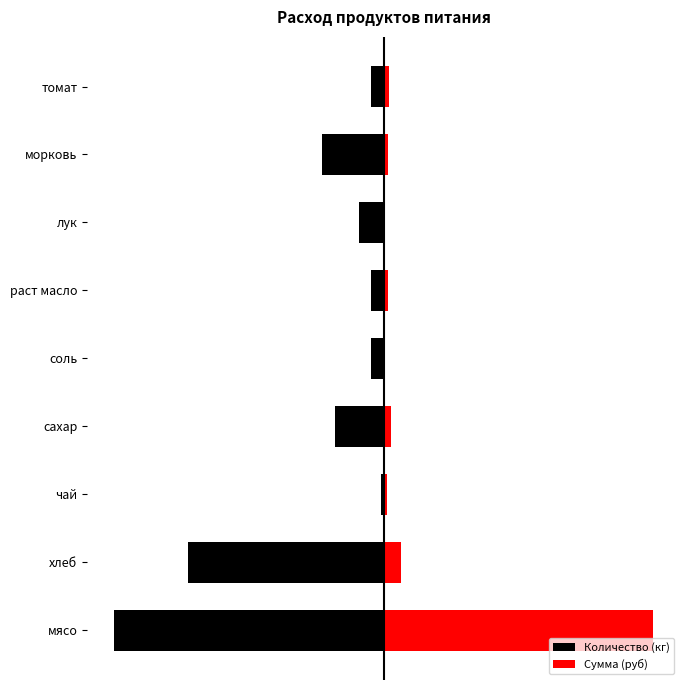

How many groups of bars are there?

9